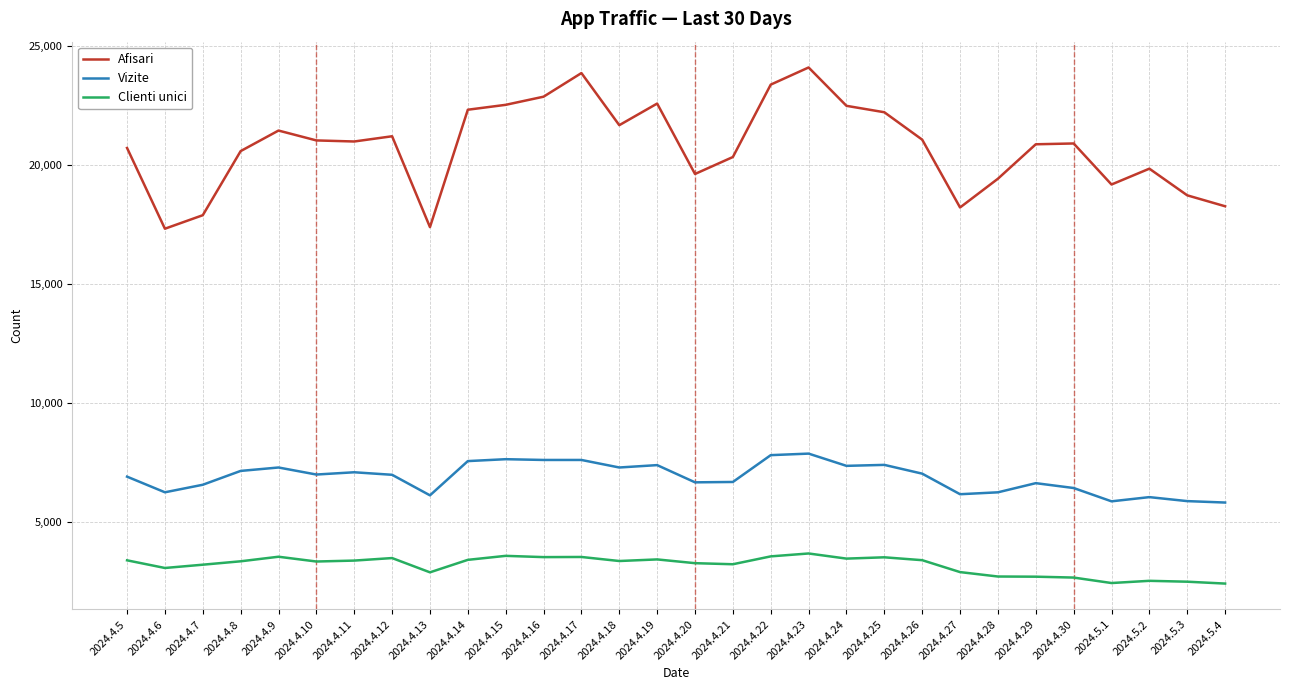

The value of Vizite at 2024.4.29 is 3615. True or false?

False